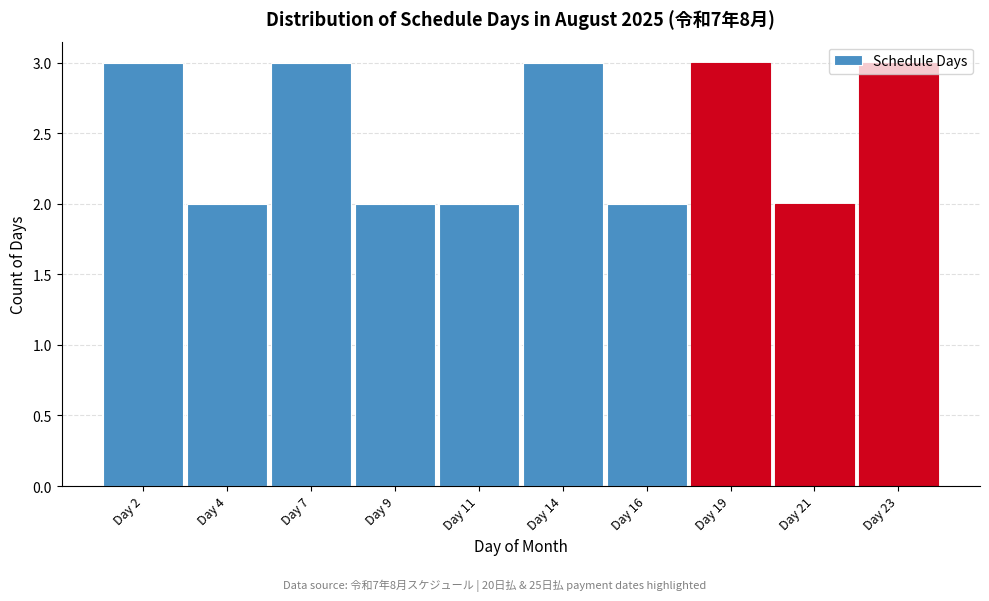

What is the value of the 1st bar from the left?

3